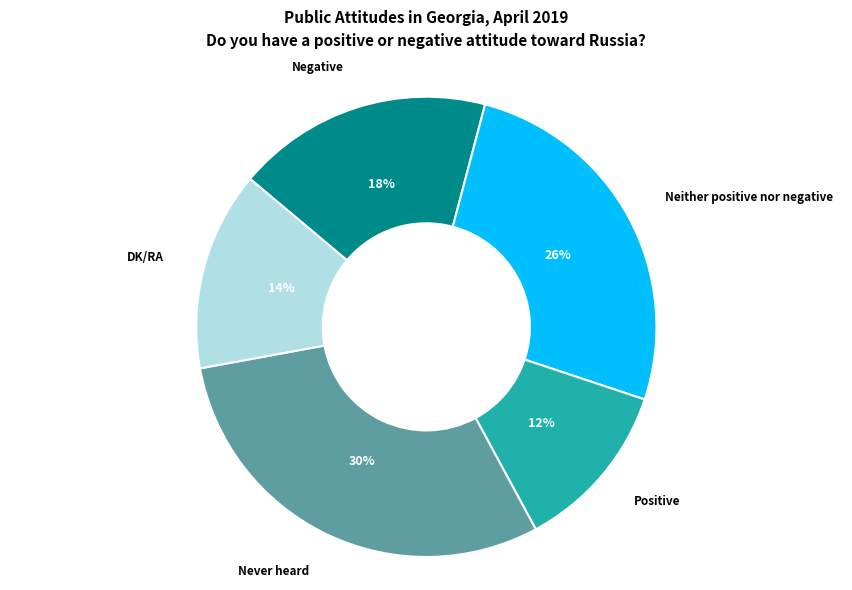

To the nearest percent, what is the difference between the largest and smallest slice percentages?

18%